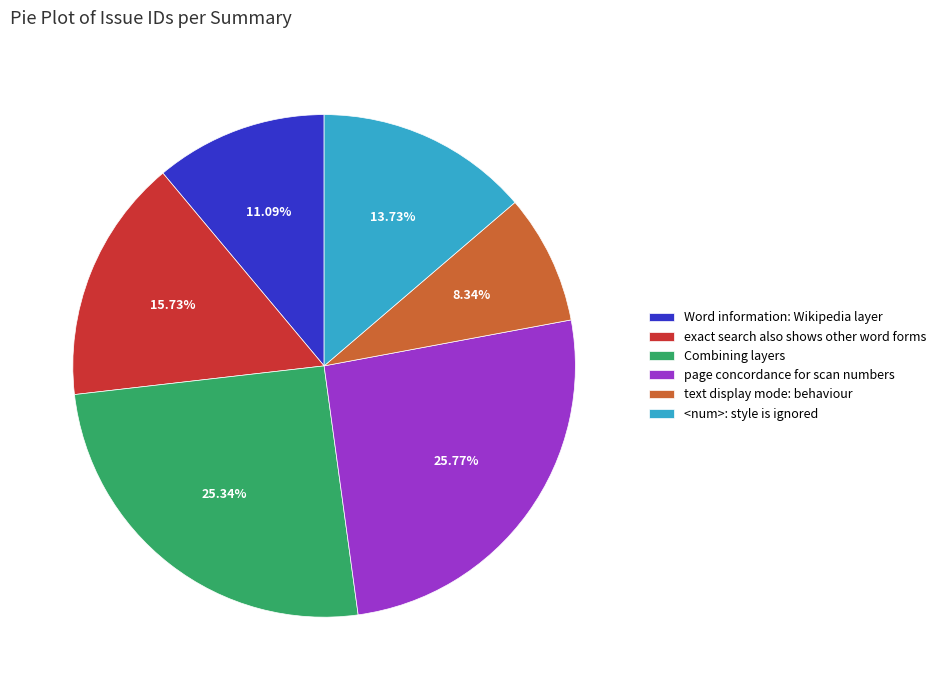

Is the sum of <num>: style is ignored and page concordance for scan numbers greater than half?

No